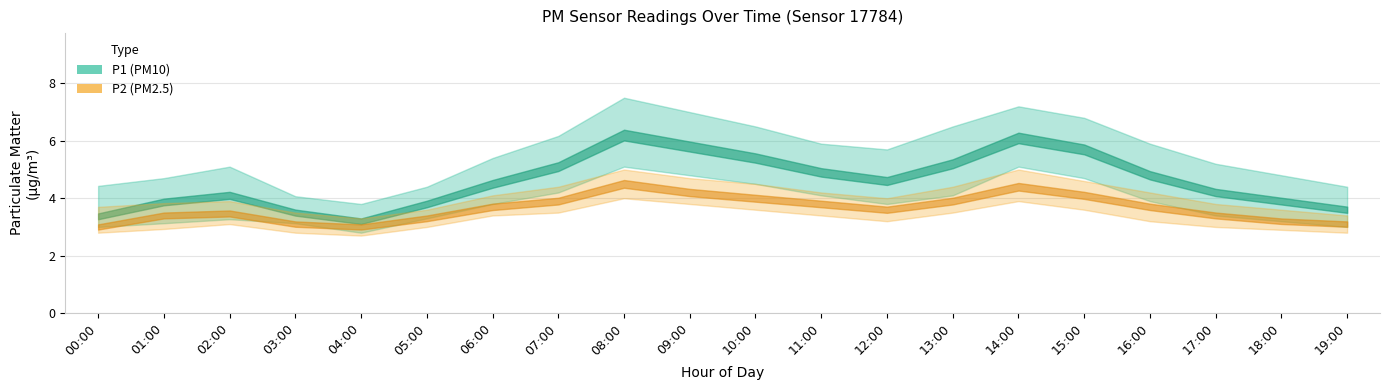

Reading left to right, transcribe all the data shown in this chart.

P1: 00:00=3.4	01:00=3.9	02:00=4.1	03:00=3.5	04:00=3.2	05:00=3.8	06:00=4.5	07:00=5.1	08:00=6.2	09:00=5.8	10:00=5.4	11:00=4.9	12:00=4.6	13:00=5.2	14:00=6.1	15:00=5.7	16:00=4.8	17:00=4.2	18:00=3.9	19:00=3.6
P2: 00:00=3.0	01:00=3.4	02:00=3.5	03:00=3.1	04:00=3.0	05:00=3.3	06:00=3.7	07:00=3.9	08:00=4.5	09:00=4.2	10:00=4.0	11:00=3.8	12:00=3.6	13:00=3.9	14:00=4.4	15:00=4.1	16:00=3.7	17:00=3.4	18:00=3.2	19:00=3.1